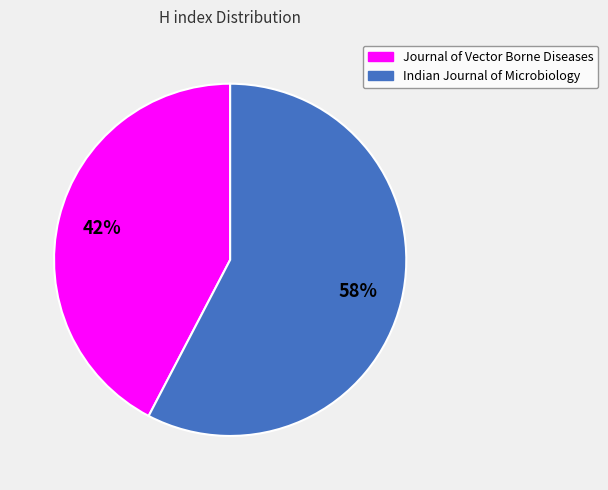

Rank the categories by value from lowest to highest.

Journal of Vector Borne Diseases, Indian Journal of Microbiology